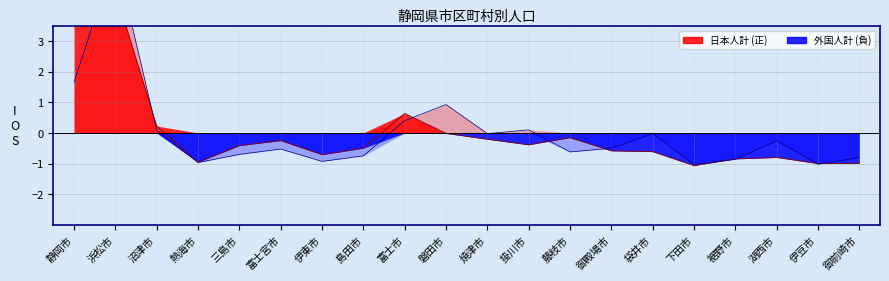

True or false: 日本人計 and 外国人計 cross at least once.

True